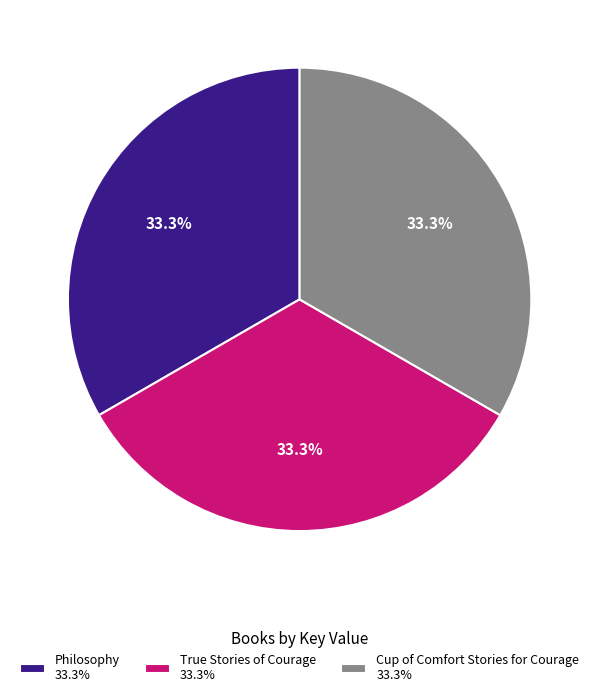

Does Cup of Comfort Stories for Courage represent more than half of the total?

No